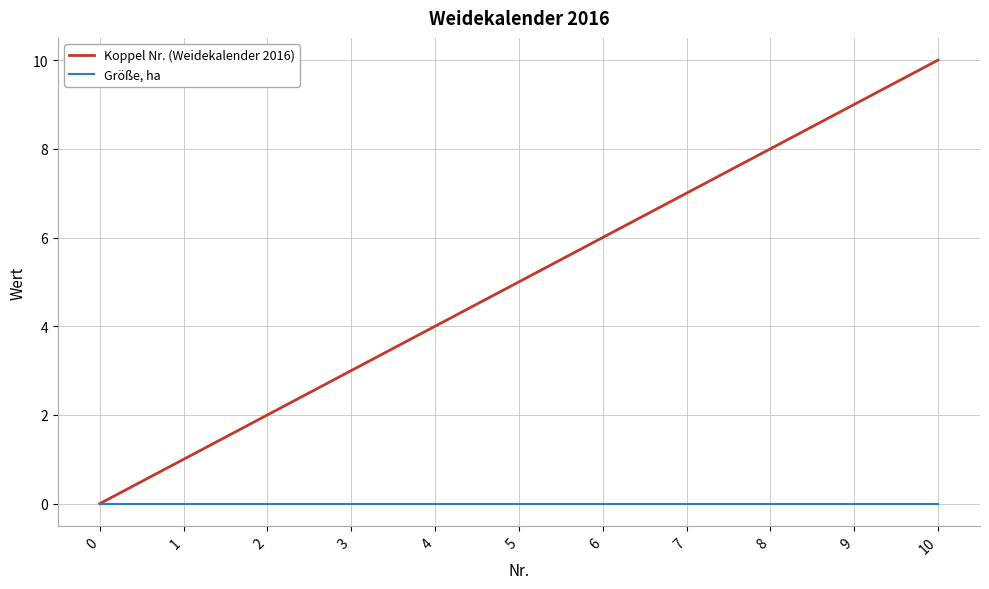

Where is Koppel Nr. (Weidekalender 2016) nearest to the value 5?

5